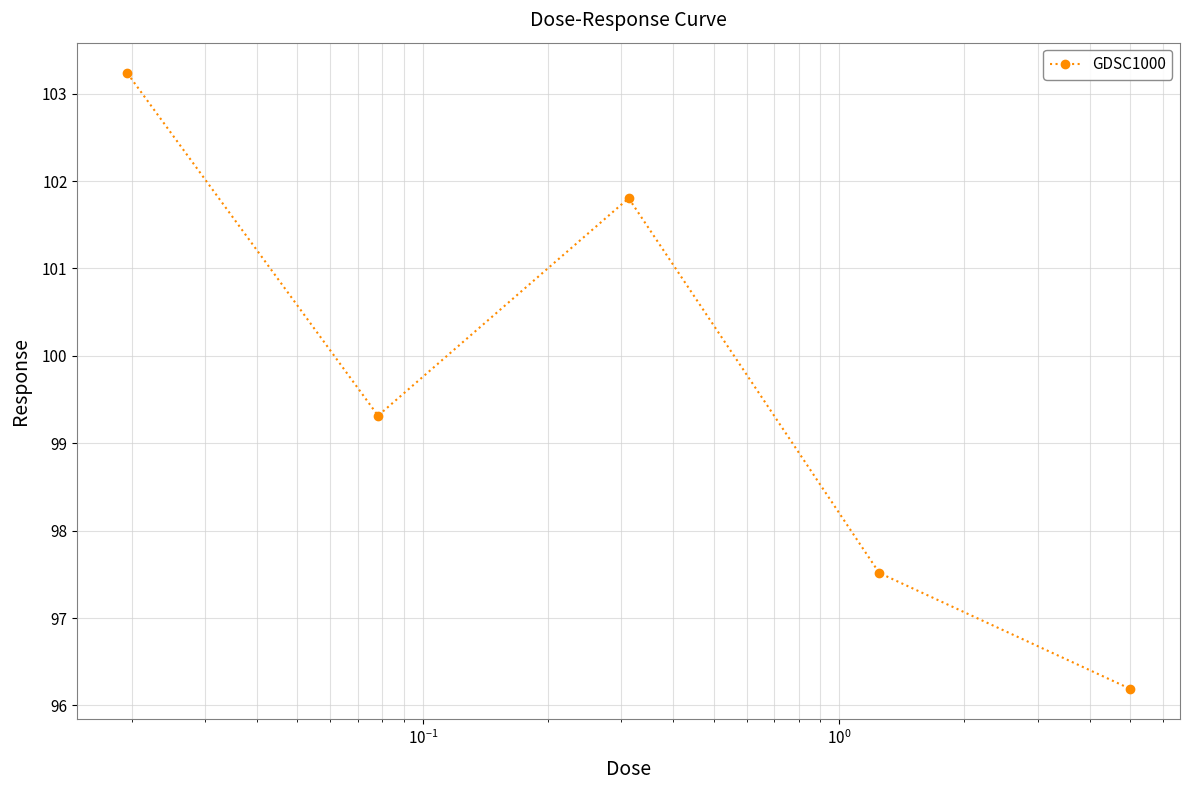

What is the value of the 1st point from the left?

103.2